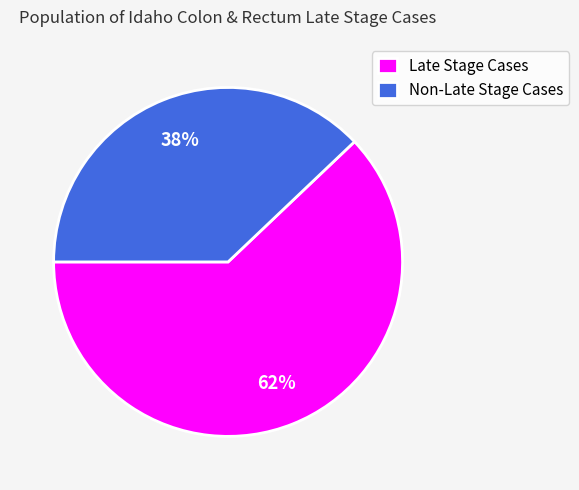

Is it true that Non-Late Stage Cases is 24% of the pie?

False